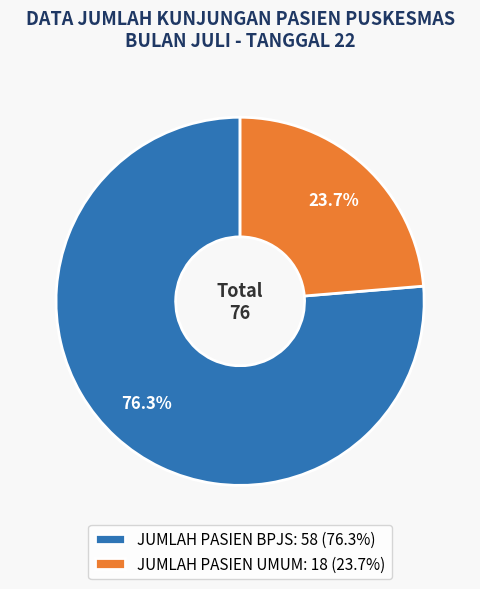

Between JUMLAH PASIEN BPJS and JUMLAH PASIEN UMUM, which is larger?

JUMLAH PASIEN BPJS